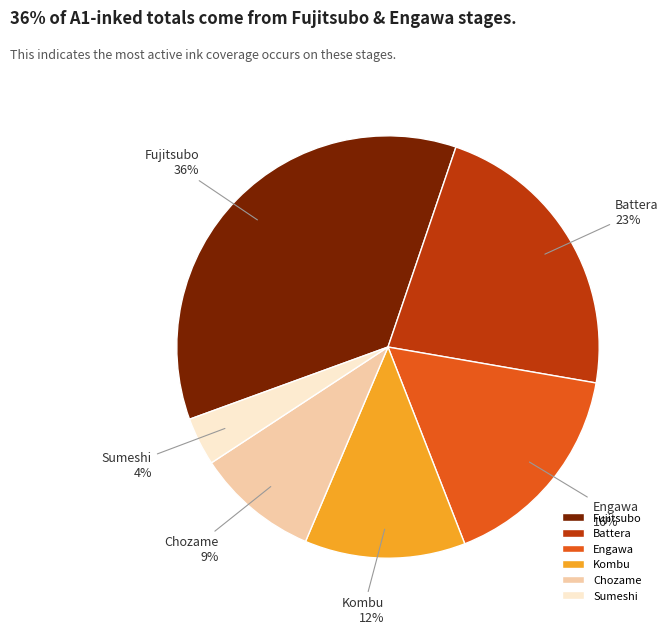

The Engawa slice represents 4% of the pie. True or false?

False